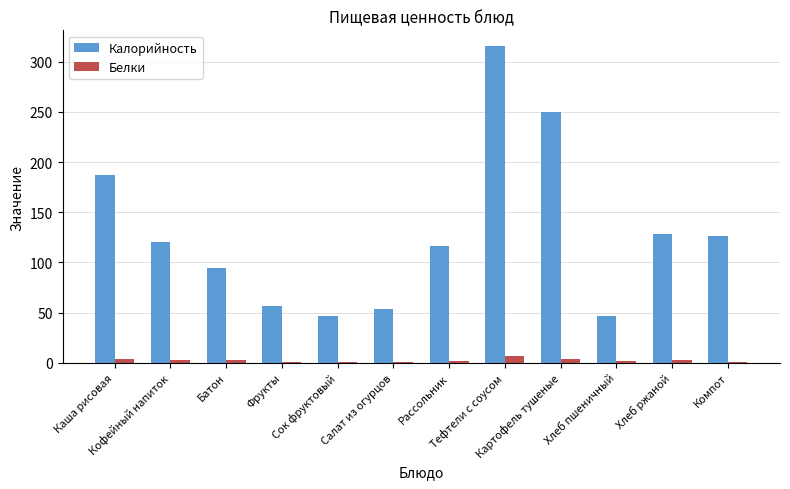

What is the maximum value shown in the chart?

315.4